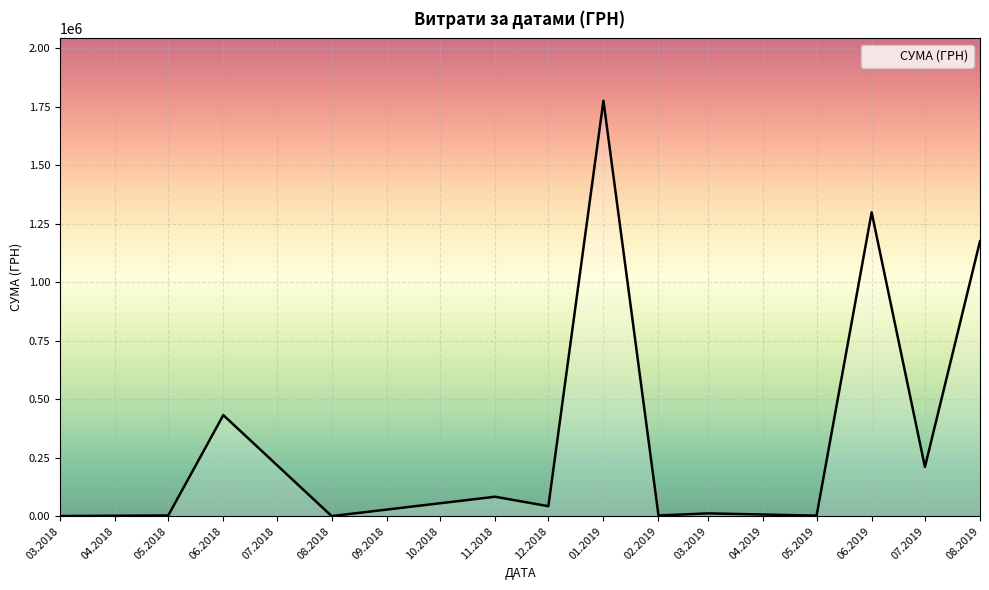

At which category does the chart reach its peak across all series?

01.2019